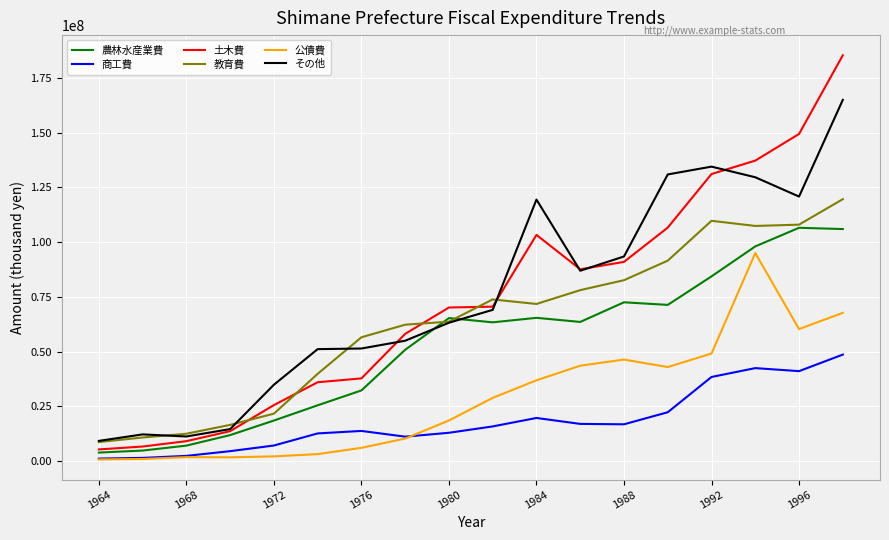

How many lines are shown in the chart?

6